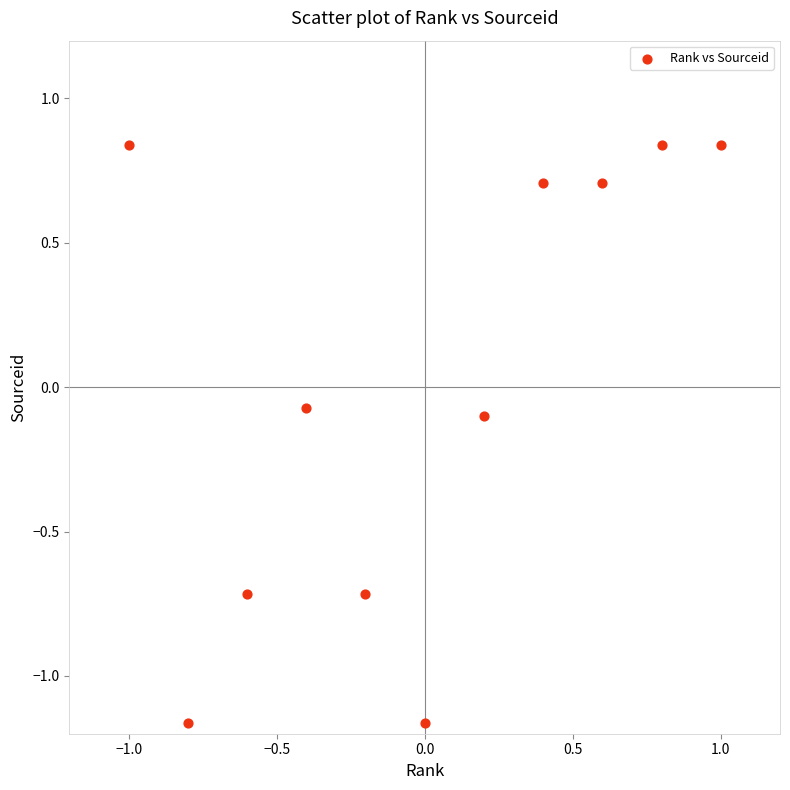

What is the range of X values (max minus min)?

2.0